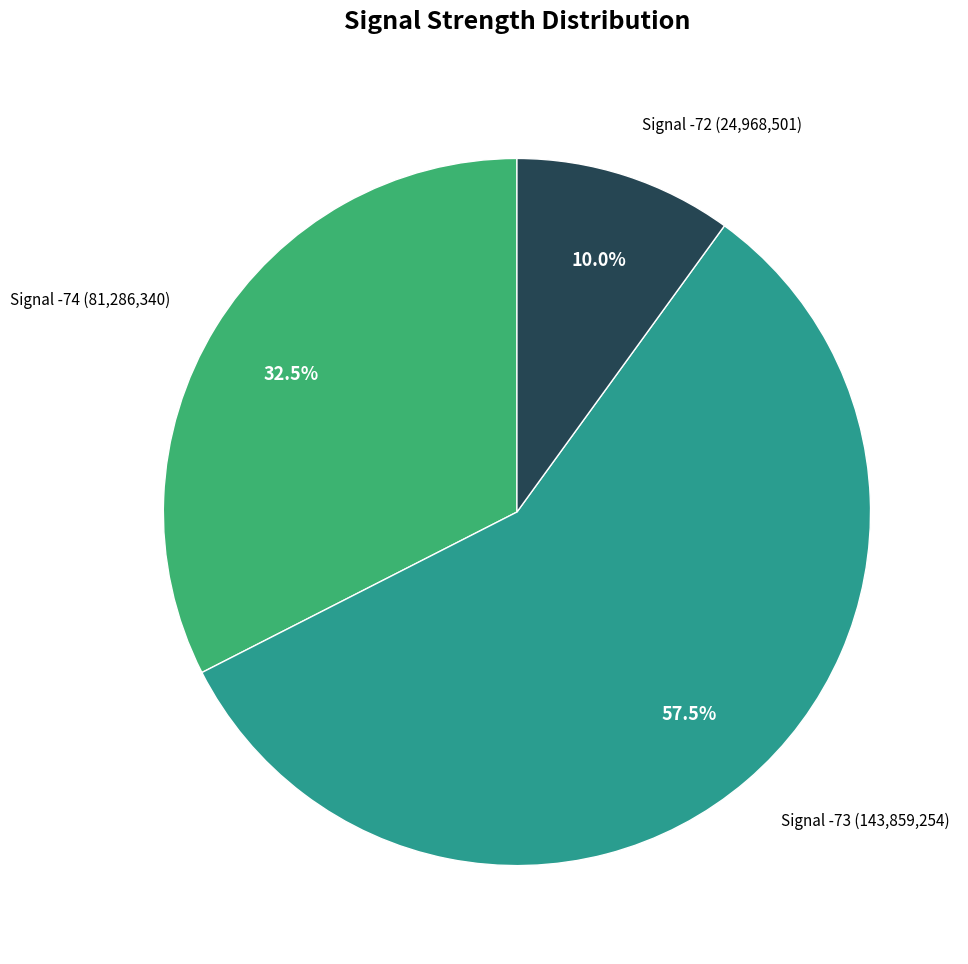

Is the sum of Signal -74 (81,286,340) and Signal -73 (143,859,254) greater than half?

Yes